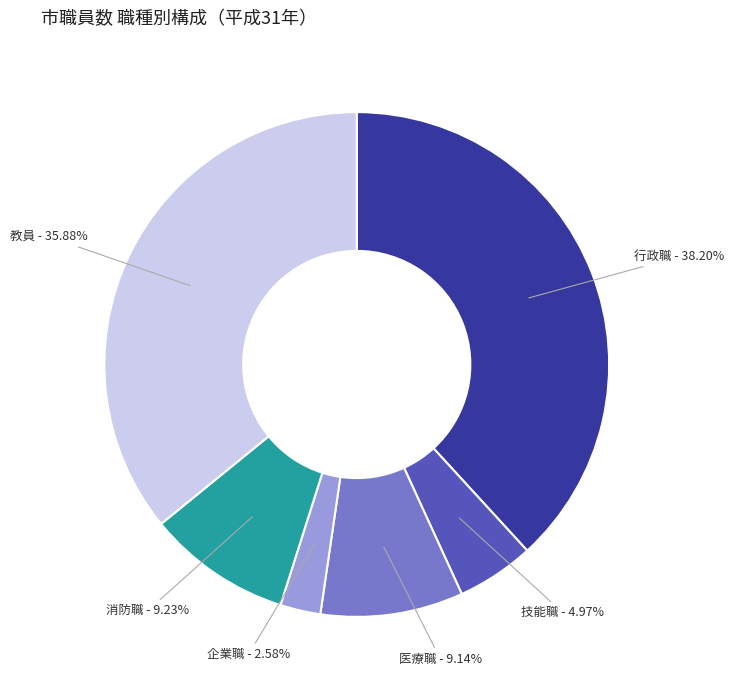

Does 技能職 represent more than half of the total?

No